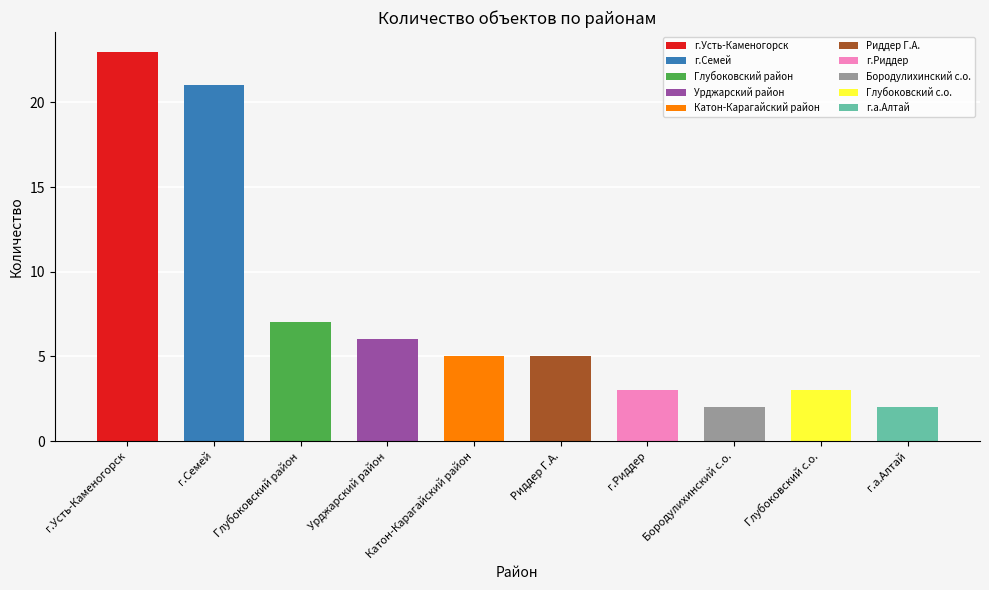

Which has a higher value, Глубоковский район or Катон-Карагайский район?

Глубоковский район